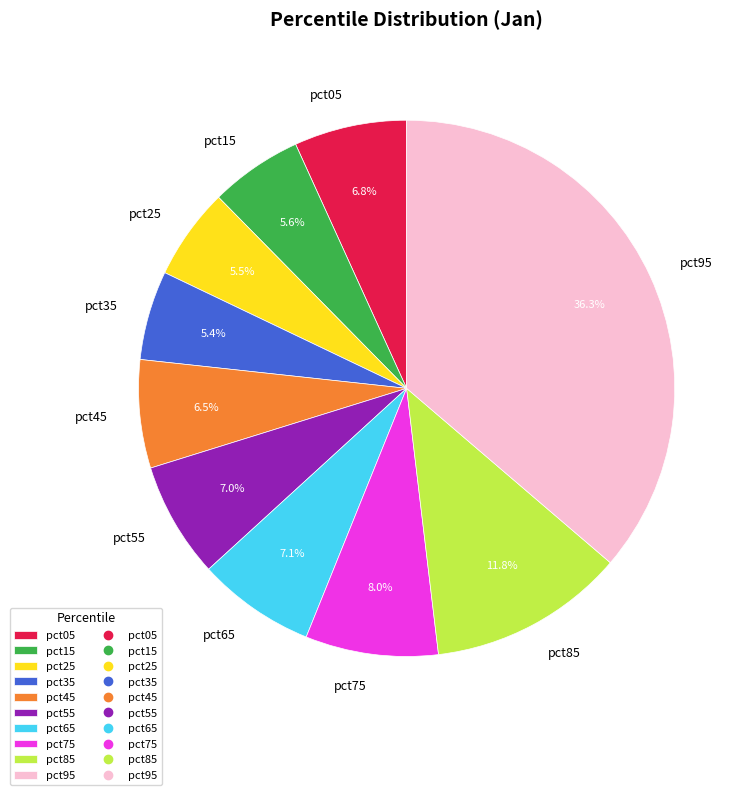

Is there any slice that represents more than half of the pie?

No